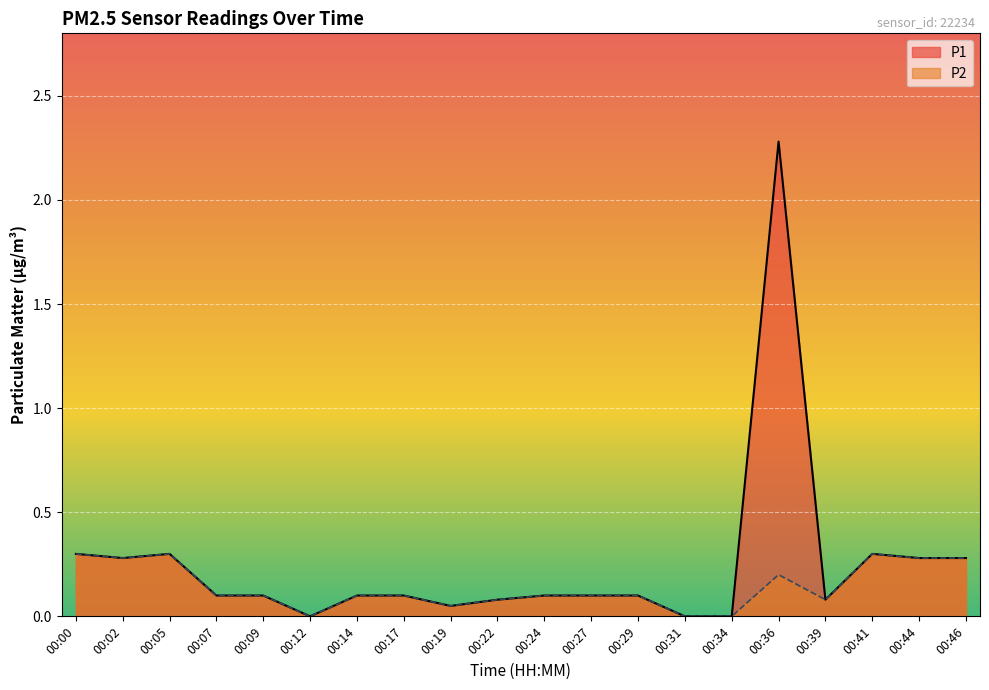

Where is the first local minimum for P1?

00:02